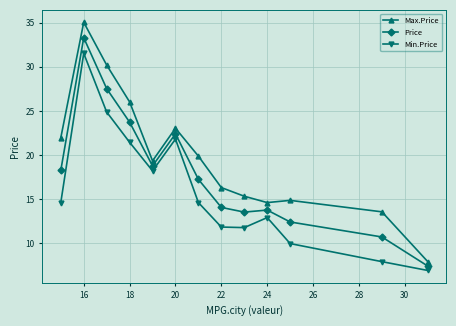

True or false: Max.Price and Price cross at least once.

False